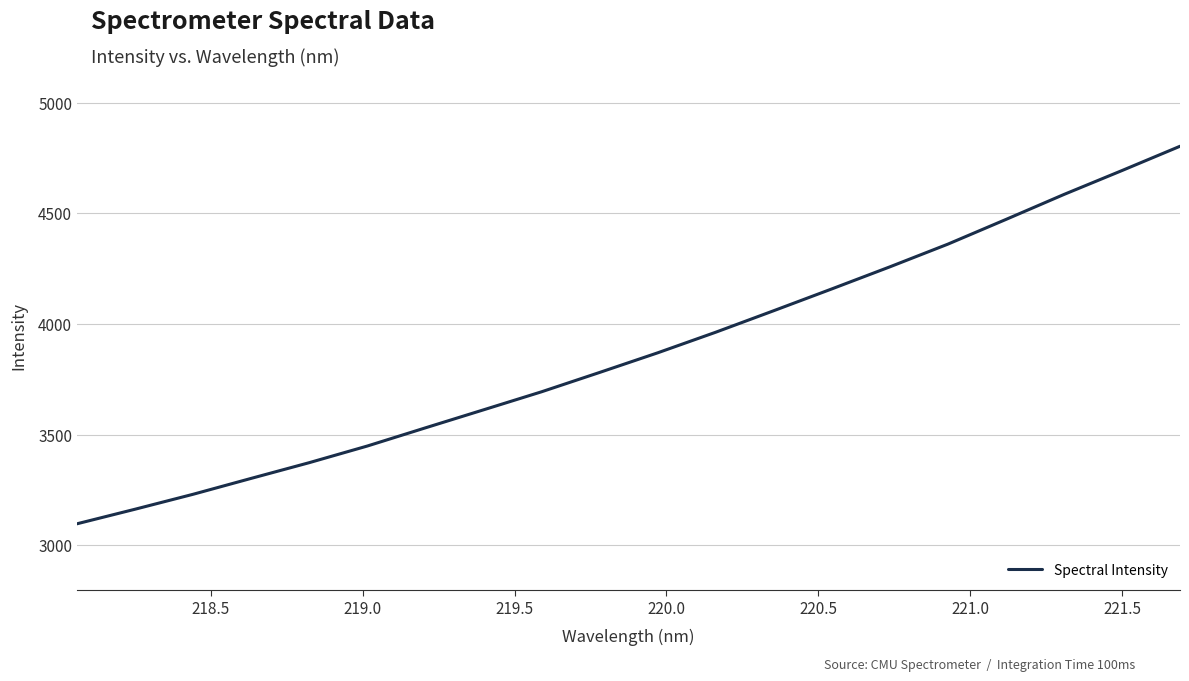

Does the chart display data point markers on the line(s)?

No